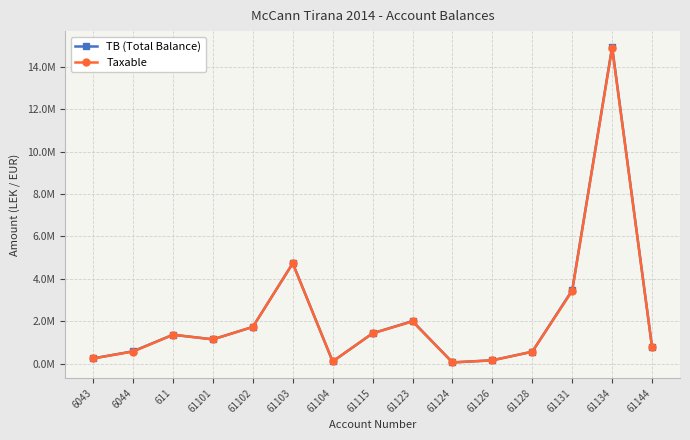

Reading left to right, list all the values displayed in this chart.

TB (Total Balance): 250227.1	588118.9	1366068.5	1149043.7	1735151.5	4735066.9	105900.0	1434003.2	2010362.2	61813.2	163090.0	567460.5	3465988.5	14931158.8	779642.1
Taxable: 250227.1	575296.9	1366068.5	1149043.7	1735151.5	4731146.9	105900.0	1433753.2	1991862.2	61813.2	157990.0	567460.5	3437988.5	14887859.8	779642.1